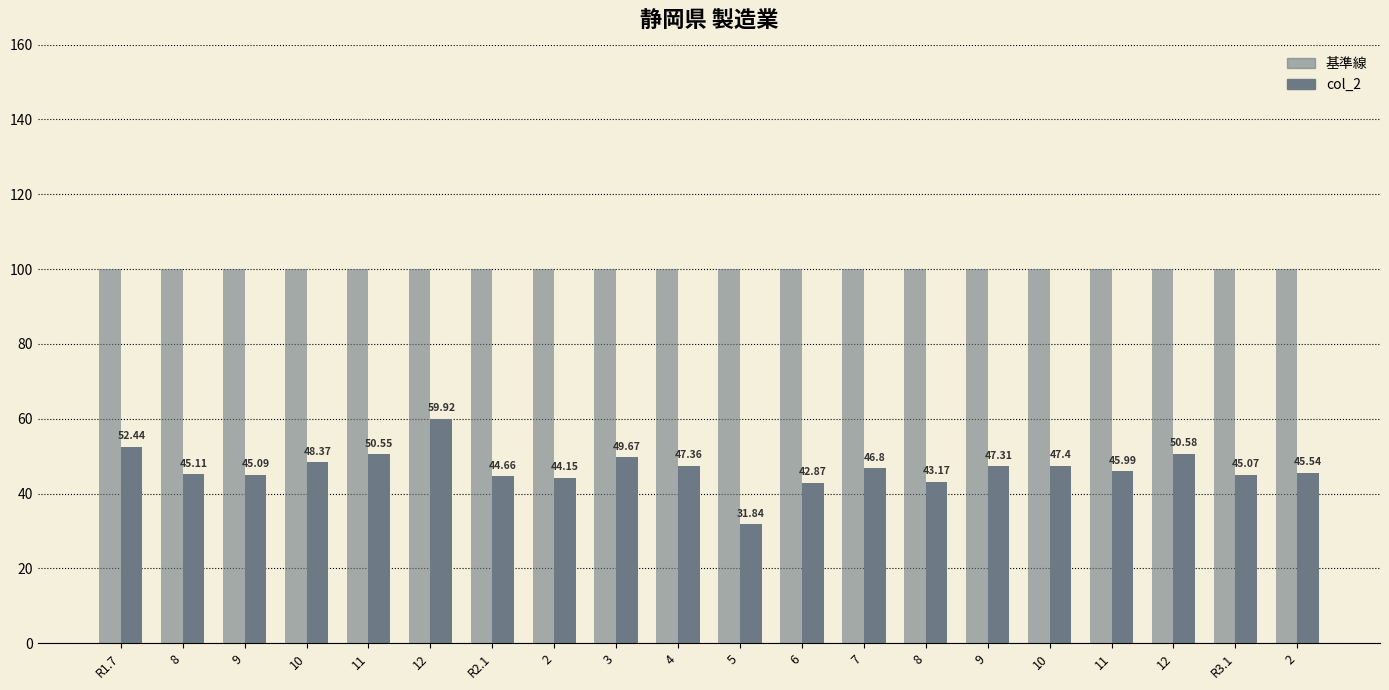

What is the label of the 4th bar from the right?

11